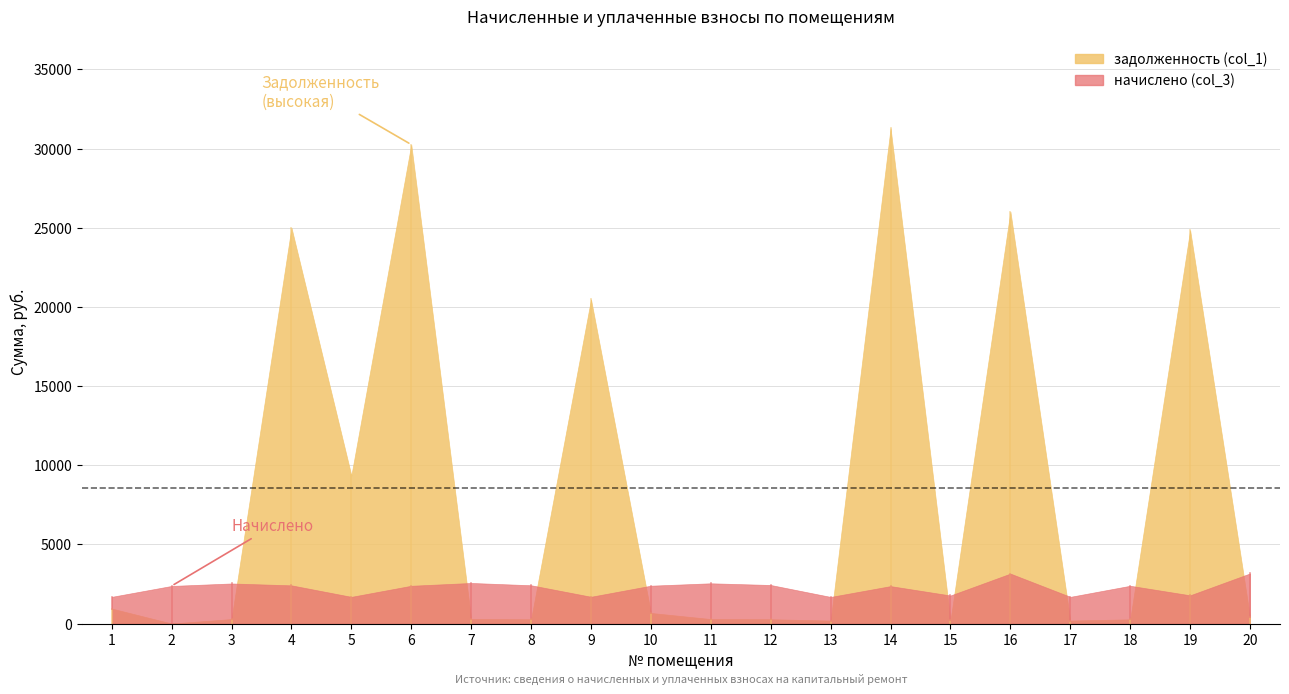

Reading left to right, list all the values displayed in this chart.

задолженность (col_1): 947.1	0.0	281.1	25007.5	9350.9	30256.0	285.1	268.5	20473.9	667.9	282.3	270.3	186.6	31284.4	196.7	26021.5	187.2	264.9	24850.8	403.2
начислено (col_3): 1684.5	2373.5	2529.5	2411.1	1684.5	2384.2	2561.8	2416.5	1689.9	2389.6	2540.3	2432.7	1679.2	2362.7	1770.7	3153.9	1684.5	2384.2	1781.5	3164.6